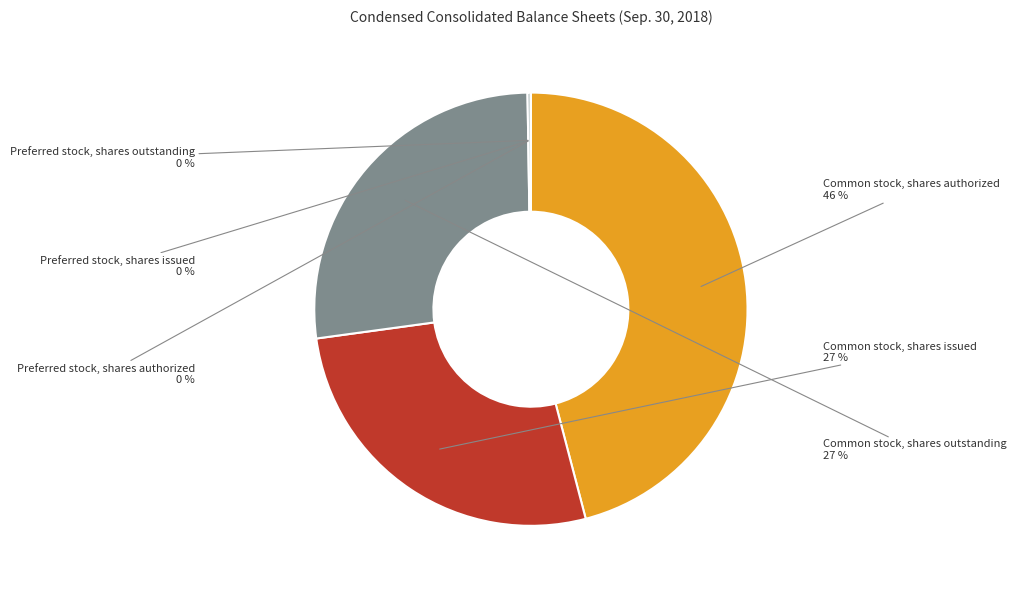

To the nearest percent, what portion does Common stock, shares authorized represent?

46%